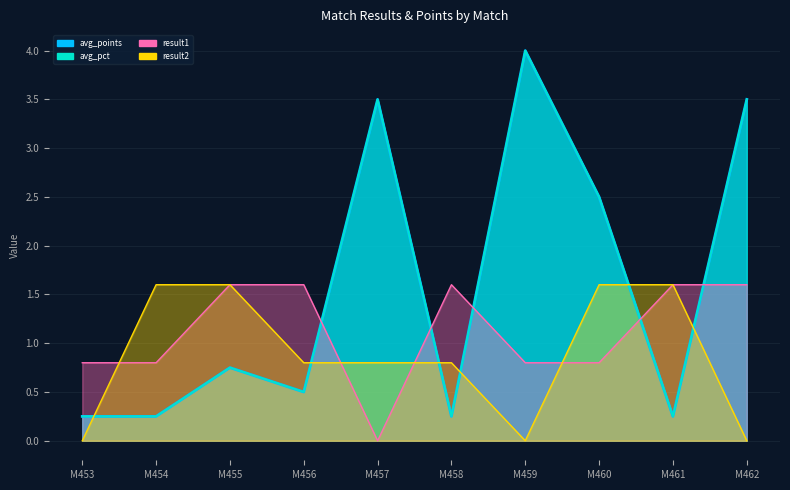

Which series has the largest range (max minus min)?

avg_points_line